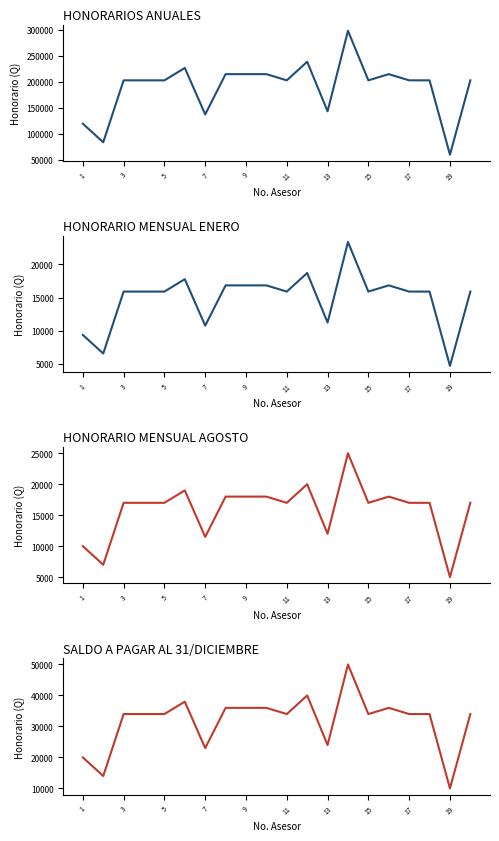

Where is SALDO A PAGAR AL 31/DICIEMBRE nearest to the value 30000?

3